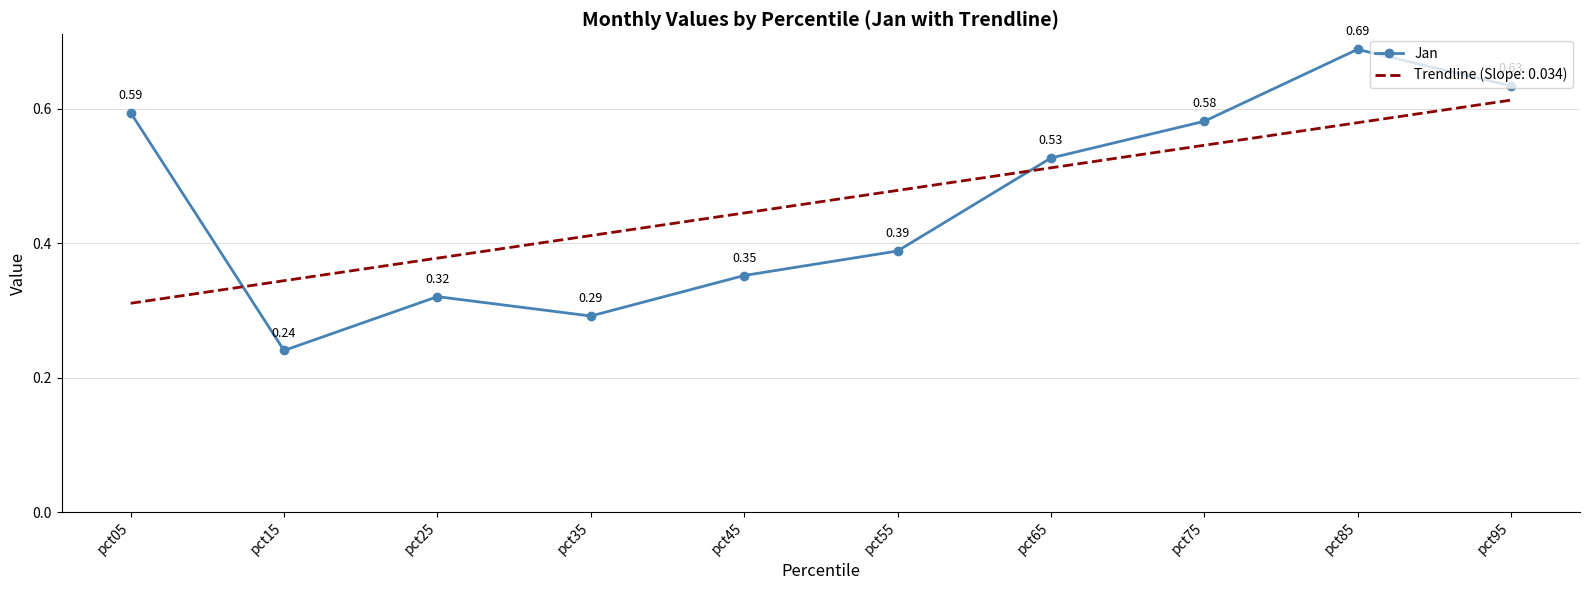

How many intersections are there between Jan and Trendline (Slope: 0.034)?

2